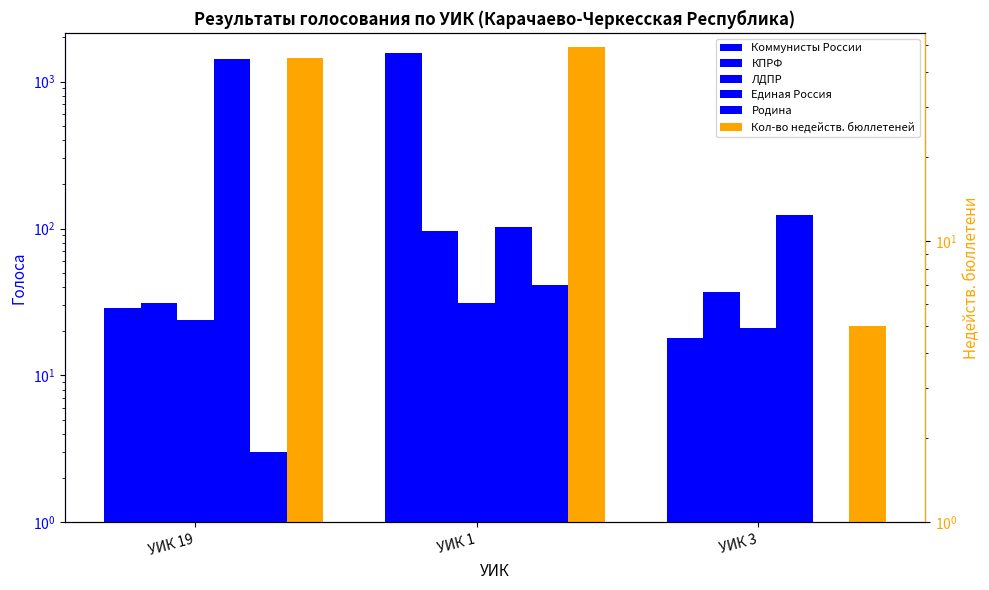

List the labels in order of Кол-во недейств. бюллетеней value, largest first.

УИК 1, УИК 19, УИК 3